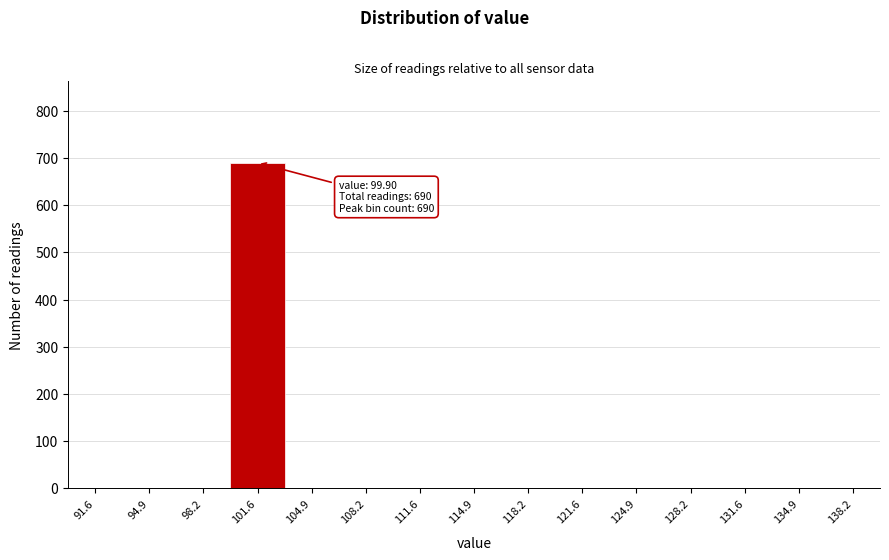

Over which range of the x-axis is the bar tallest?

100.0 to 103.0